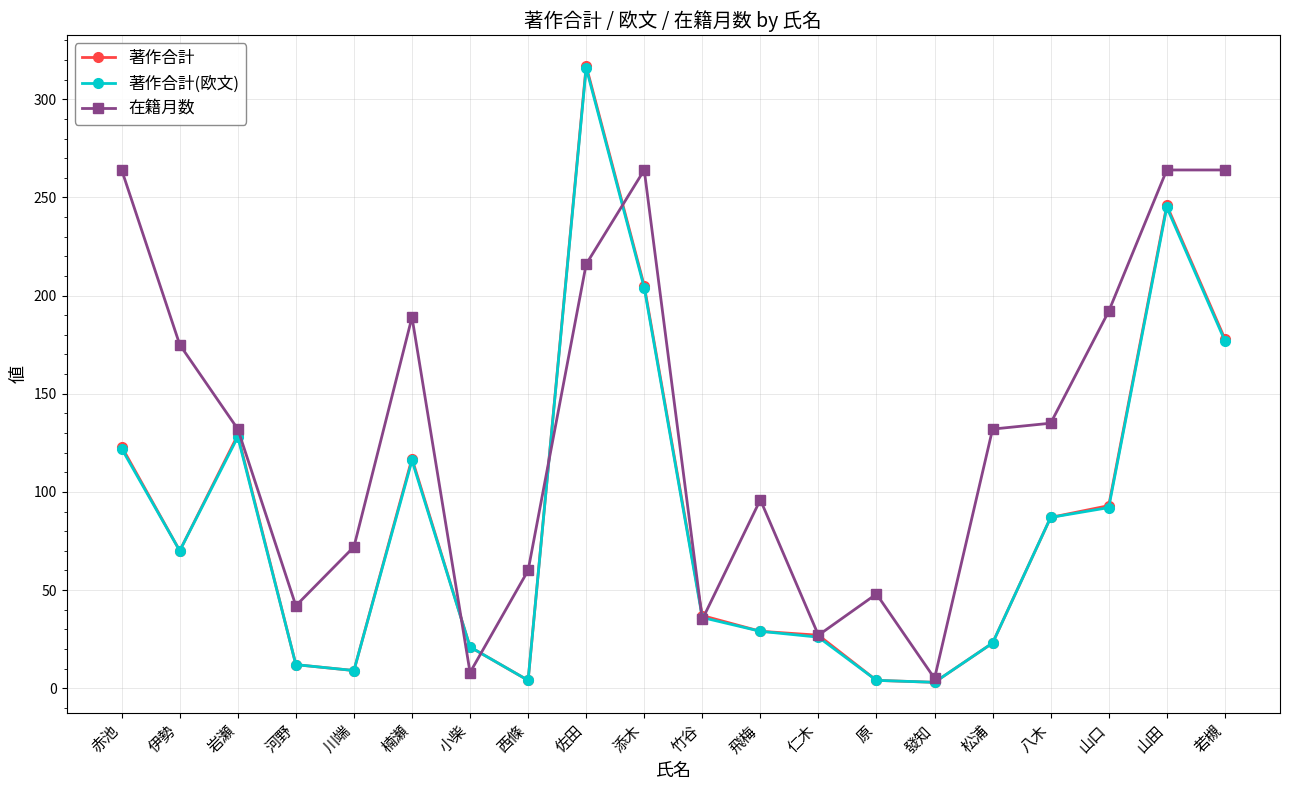

At which label does 著作合計(欧文) first exceed 70?

赤池